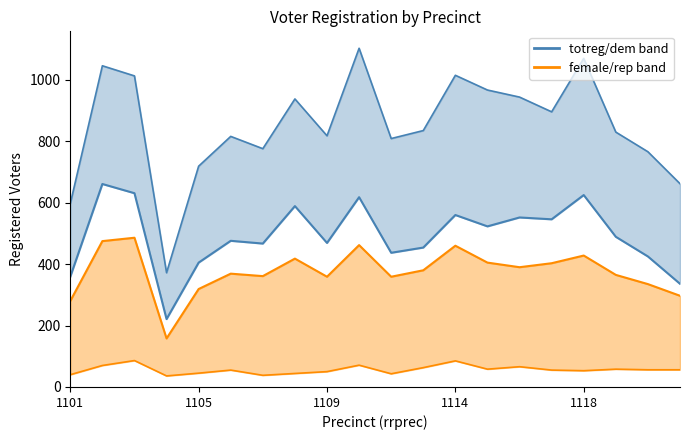

What is the value of the female (lower) point at the 14th from the left?

405